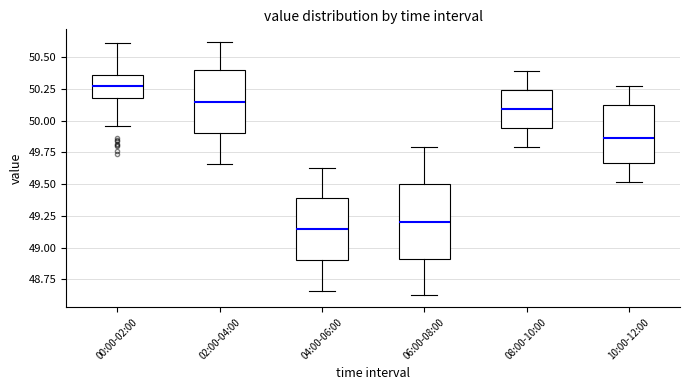

Reading left to right, read every box against the y-axis: the position of its median line, the range the box covers, and the ends of its whiskers. The values are not printed on the chart, so give them approximately, as read against the axis.

00:00-02:00: median 50.25, box 50.20 to 50.35, whiskers 49.95 to 50.60
02:00-04:00: median 50.15, box 49.90 to 50.40, whiskers 49.65 to 50.60
04:00-06:00: median 49.15, box 48.90 to 49.40, whiskers 48.65 to 49.65
06:00-08:00: median 49.20, box 48.90 to 49.50, whiskers 48.65 to 49.80
08:00-10:00: median 50.10, box 49.95 to 50.25, whiskers 49.80 to 50.40
10:00-12:00: median 49.85, box 49.65 to 50.10, whiskers 49.50 to 50.25